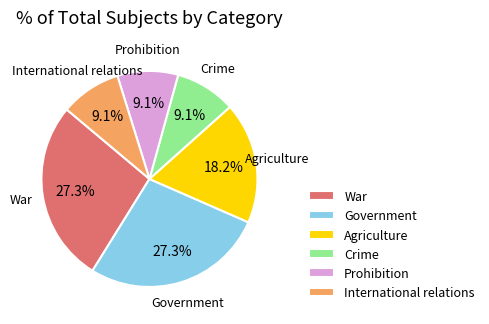

Is there a majority slice in this chart?

No